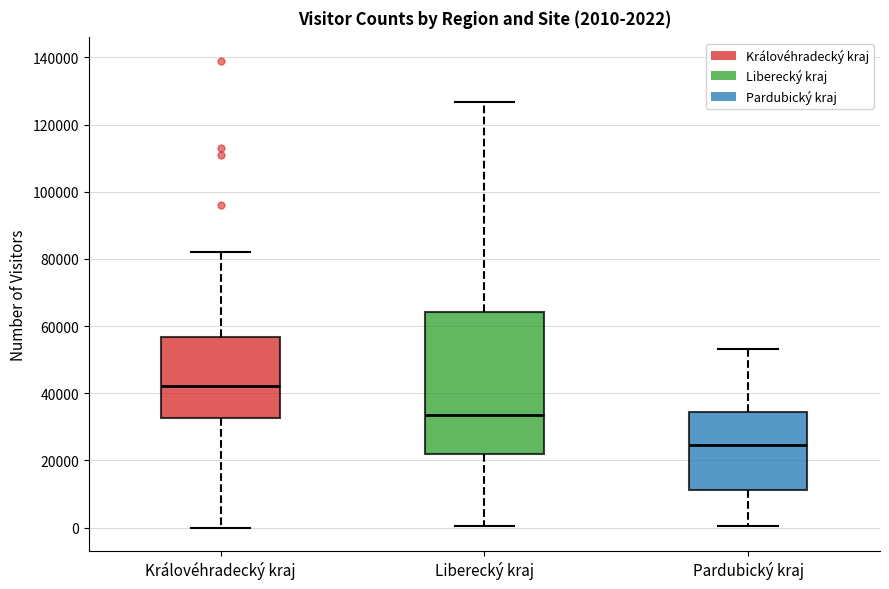

Comparing the boxes themselves (not the whiskers), which one is the tallest?

Liberecký kraj